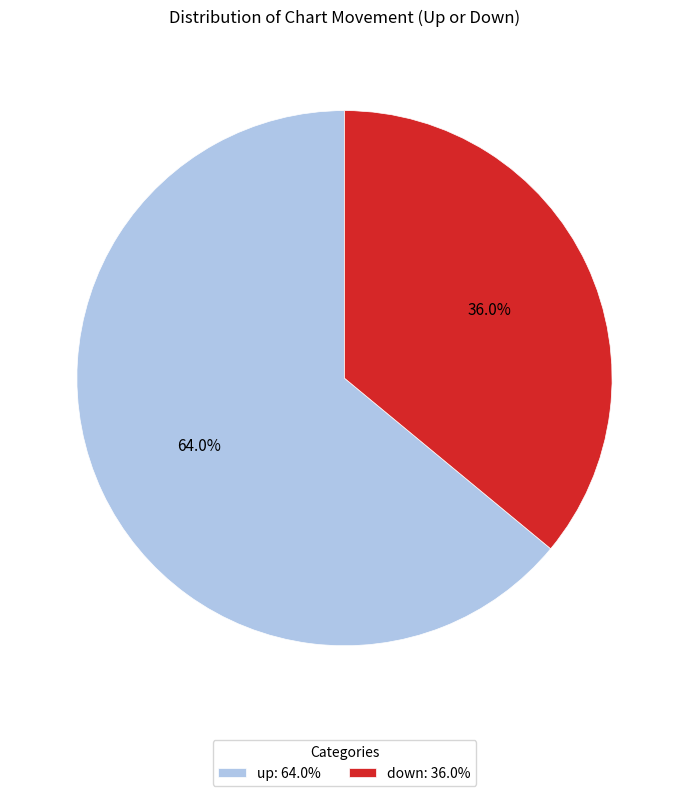

How many slices are in this pie chart?

2